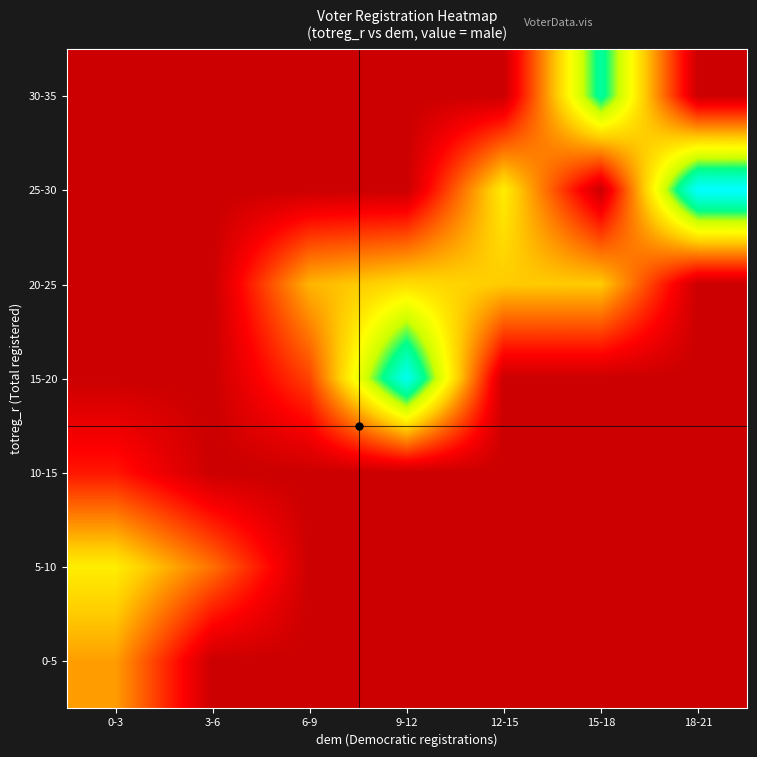

List the series in order of their peak value, highest first.

25-30, 15-20, 30-35, 5-10, 20-25, 0-5, 10-15